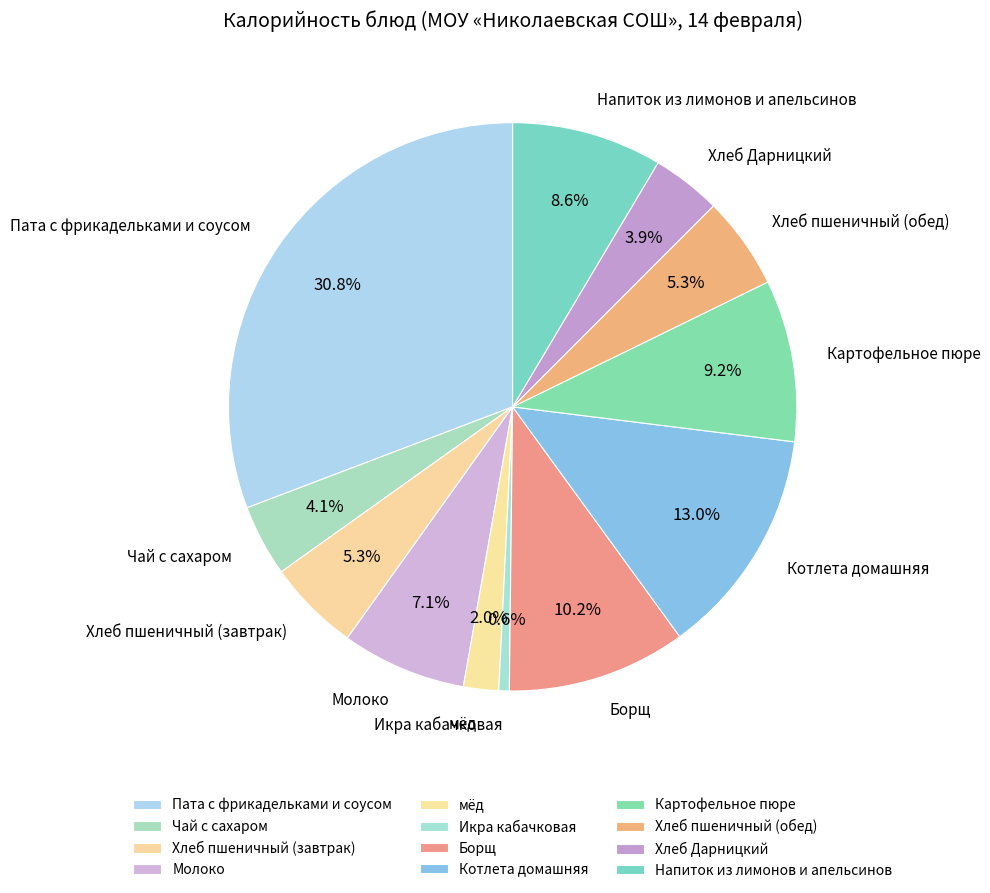

To the nearest percent, what portion does Молоко represent?

7%